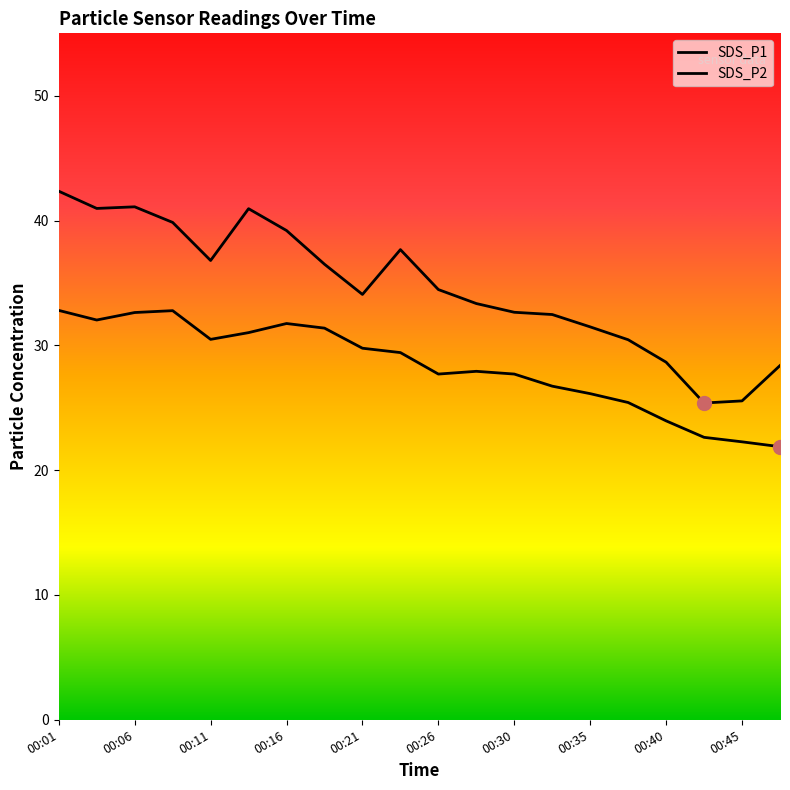

True or false: SDS_P1 has more than 2 points higher than both neighbors.

True